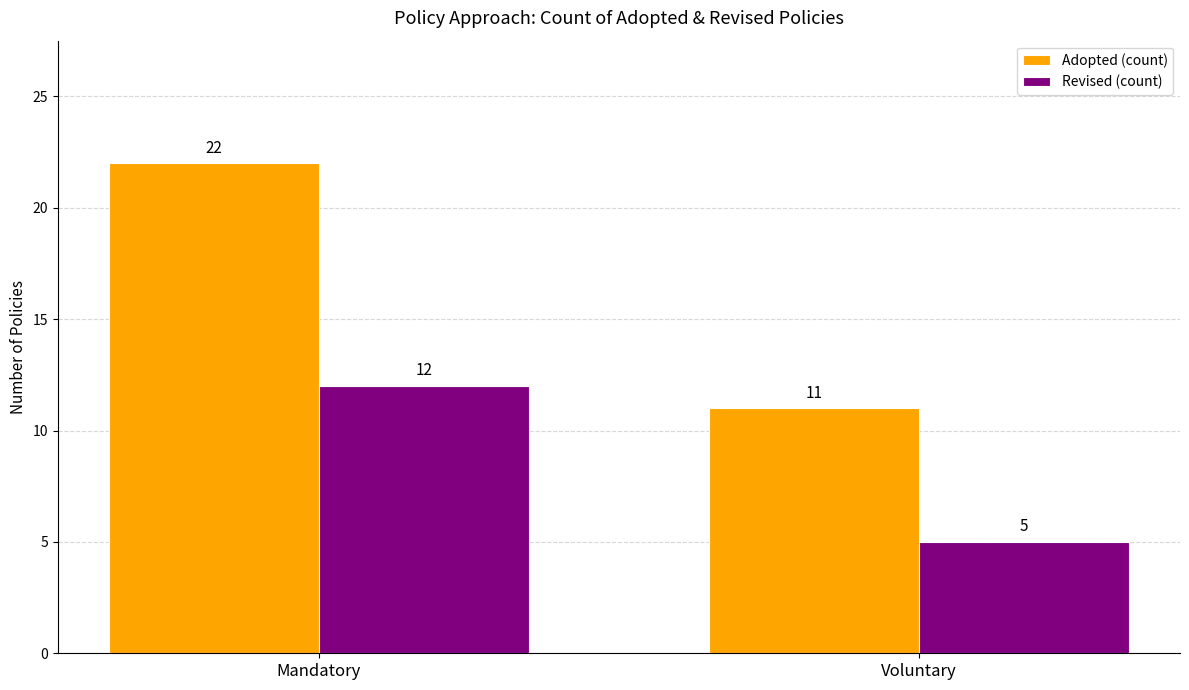

Rank the series by their maximum value, from highest to lowest.

Adopted (count), Revised (count)